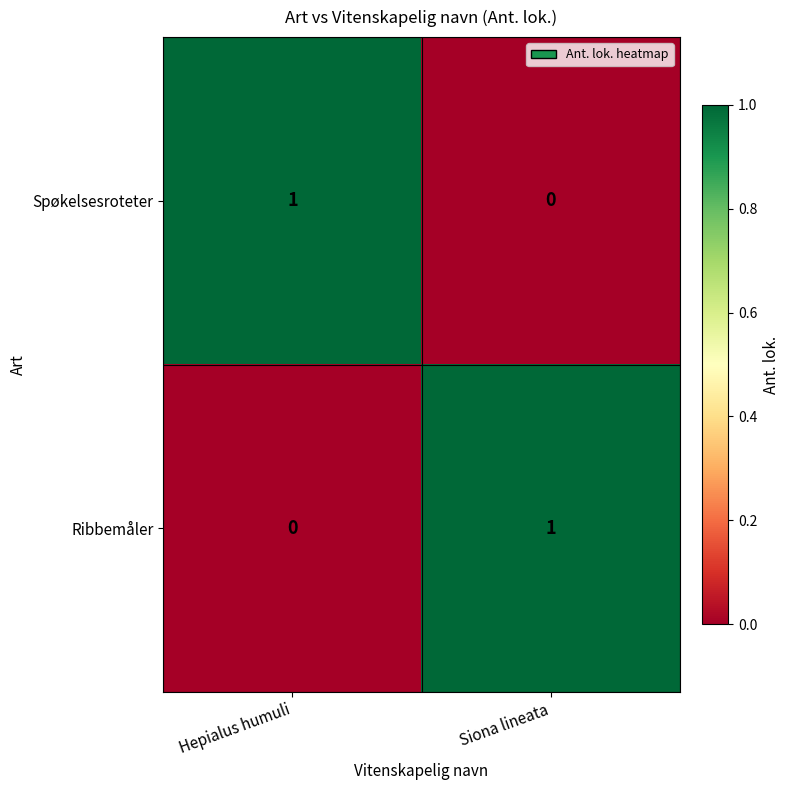

True or false: Spøkelsesroteter has a value of 0 at Siona lineata.

True